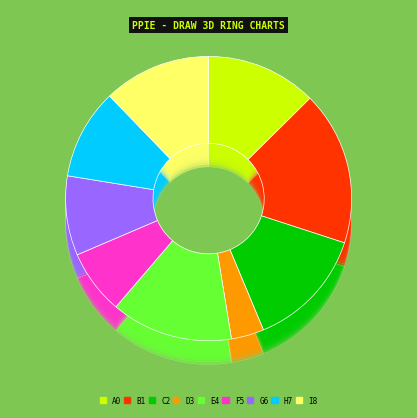

To the nearest percent, what is the average slice percentage?

11%